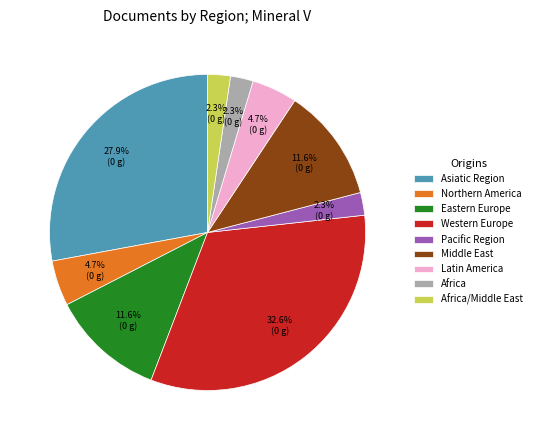

Which category has the biggest portion of the pie?

Western Europe